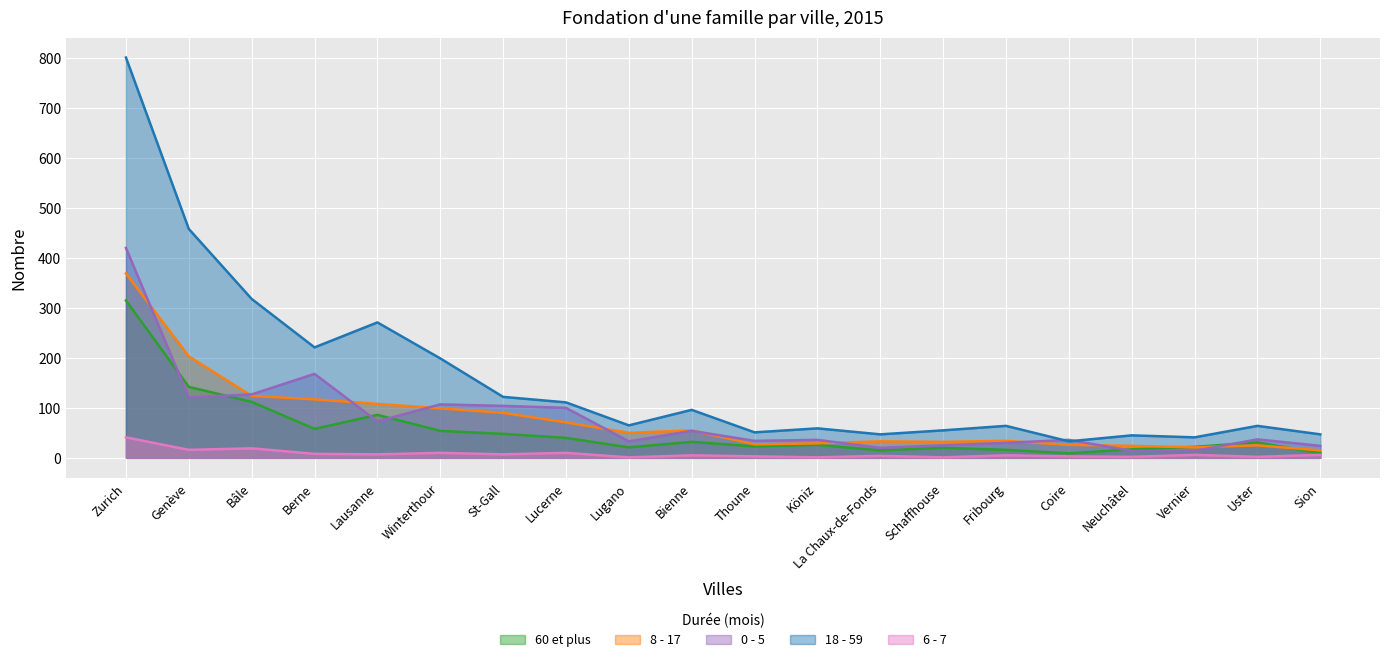

How many interior local peaks does the 8 - 17 series have?

4